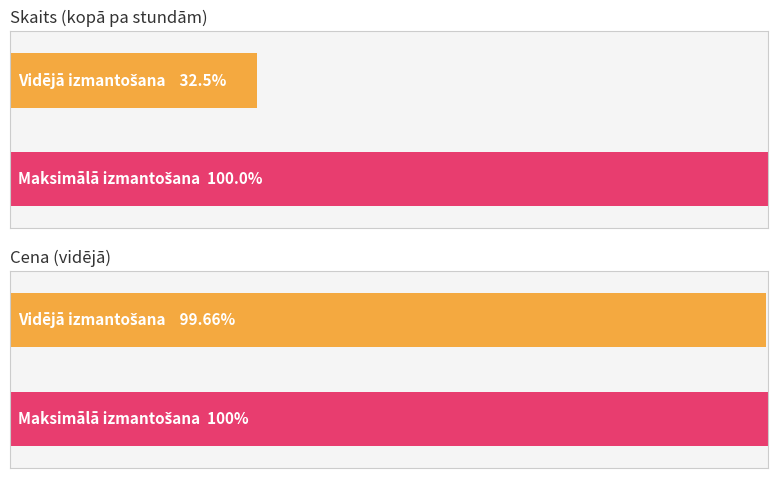

The Cena series shows 0.4 at 12:26. True or false?

False